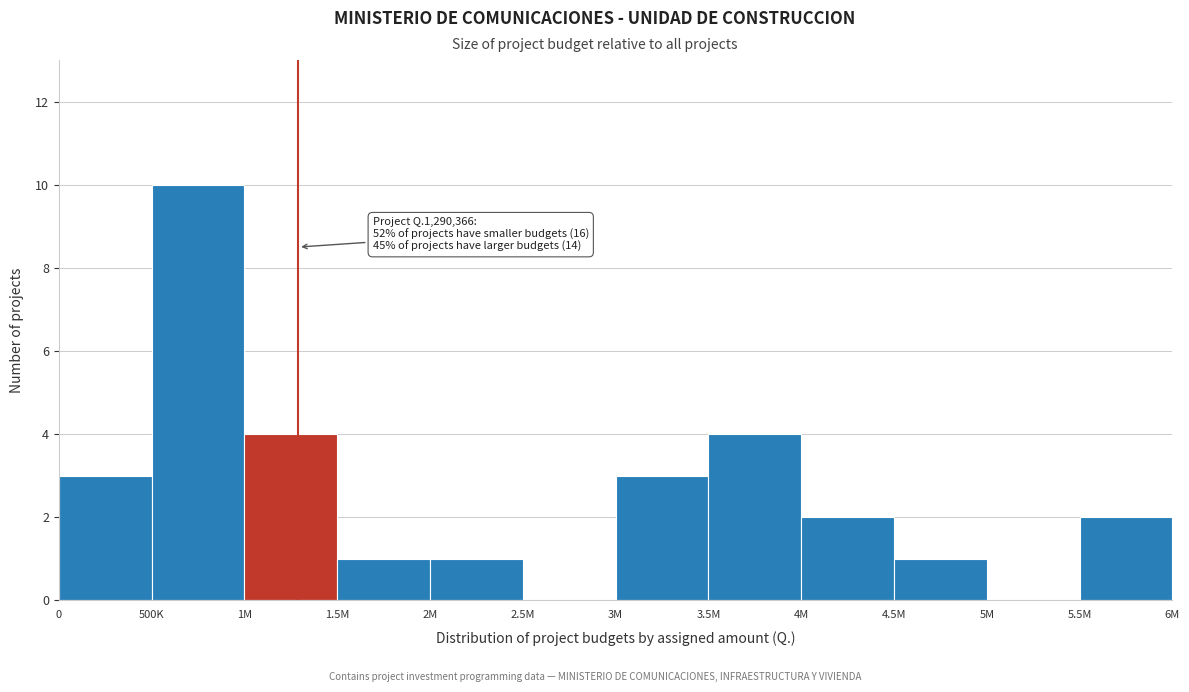

Reading left to right, what are all the values shown in this chart?

0=3	500K=10	1M=4	1.5M=1	2M=1	2.5M=0	3M=3	3.5M=4	4M=2	4.5M=1	5M=0	5.5M=2